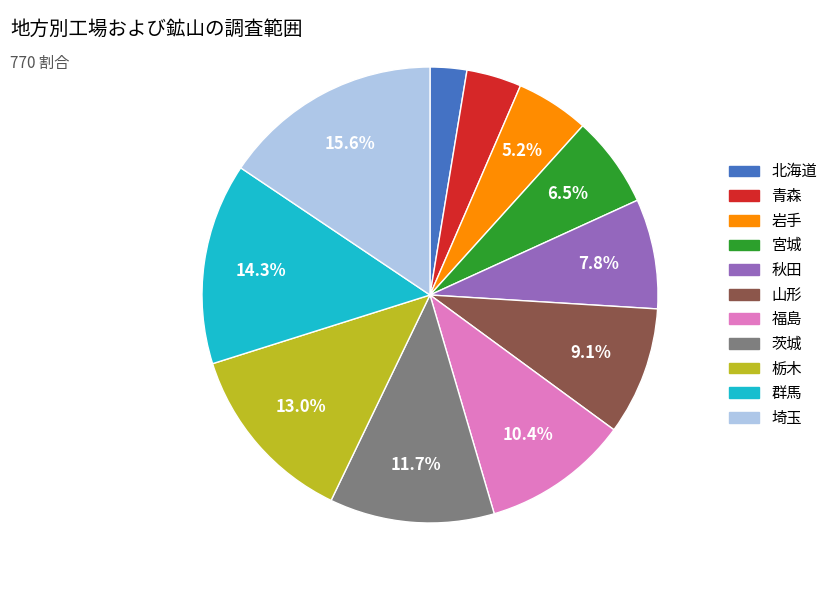

Is there a majority slice in this chart?

No